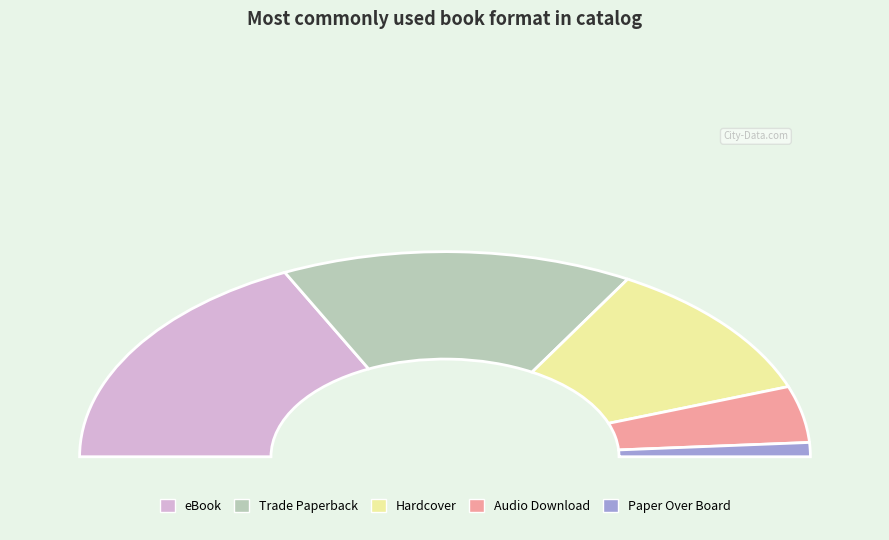

How many slices are in this pie chart?

5